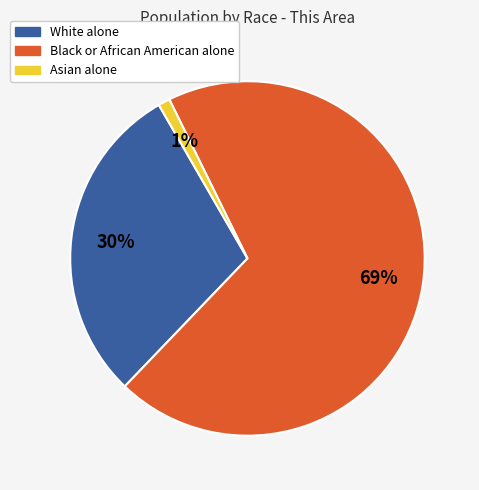

To the nearest percent, what portion does Asian alone represent?

1%